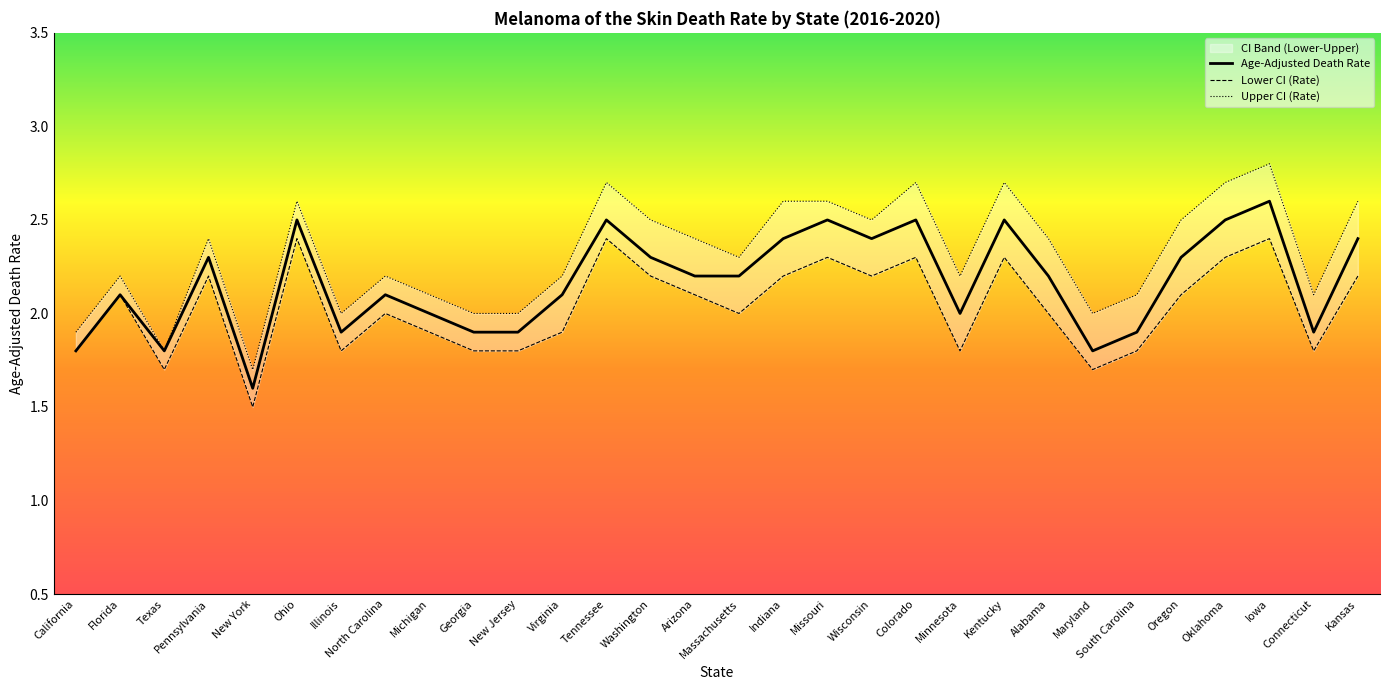

How many data points in Age-Adjusted Death Rate are less than 2?

9